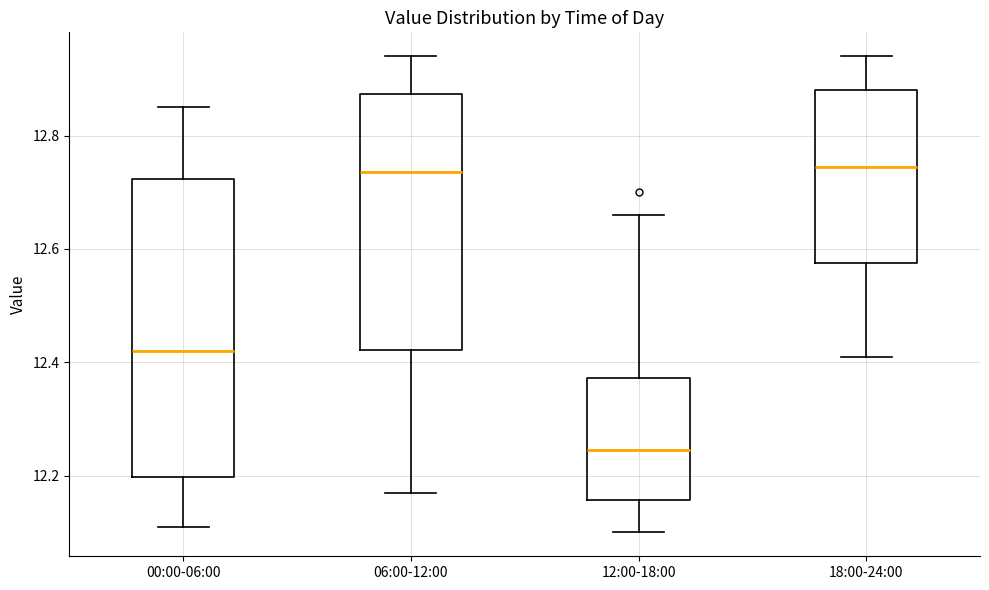

Where does the median line of the box for 12:00-18:00 sit on the y-axis? The values are not printed on the chart, so give them approximately, as read against the axis.

12.24